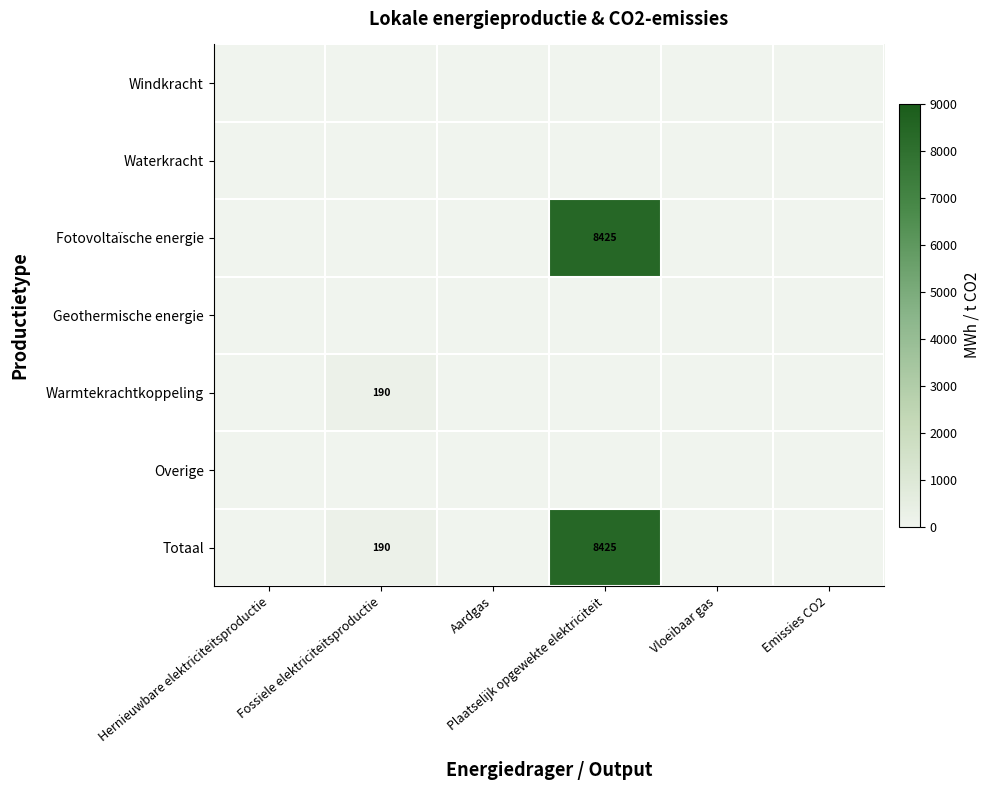

List the series in order of their peak value, highest first.

Fotovoltaïsche energie, Totaal, Warmtekrachtkoppeling, Windkracht, Waterkracht, Geothermische energie, Overige